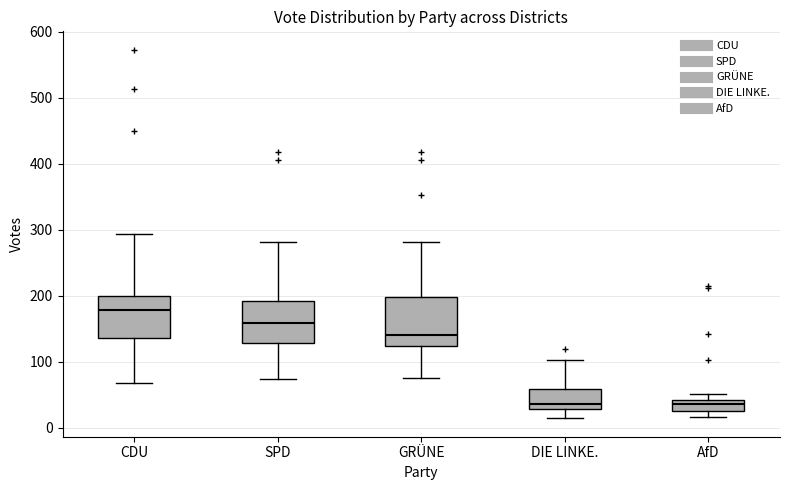

Where is the upper edge of the box for DIE LINKE. on the y-axis? The values are not printed on the chart, so give them approximately, as read against the axis.

60